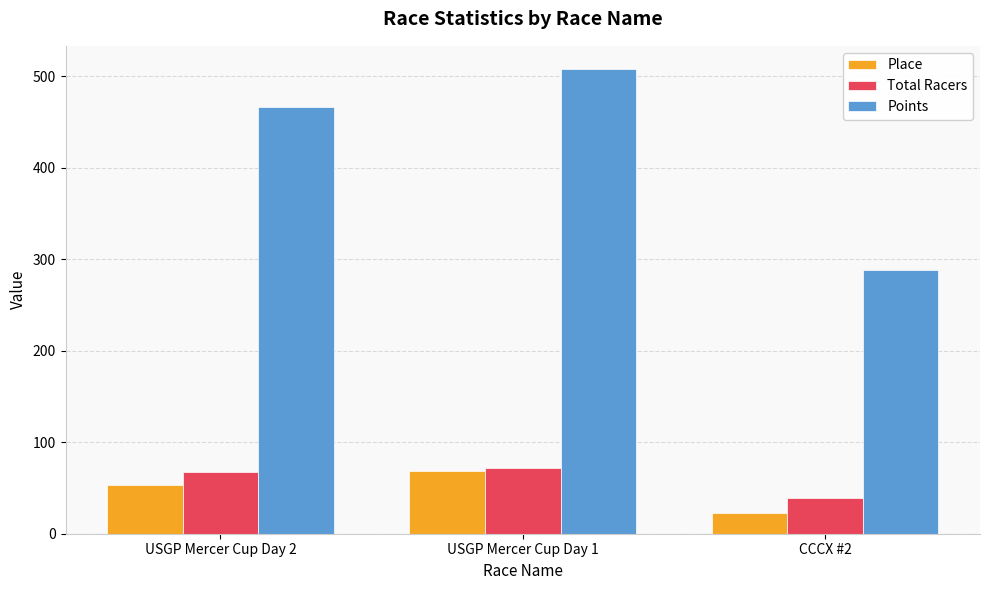

What value does the Total Racers series have at CCCX #2?

39.0